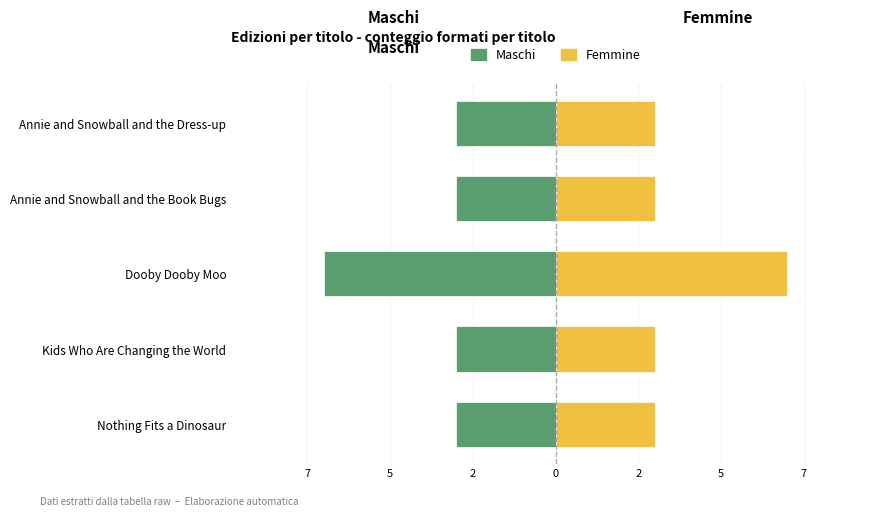

True or false: Maschi has a value of -3 at Kids Who Are Changing the World.

True